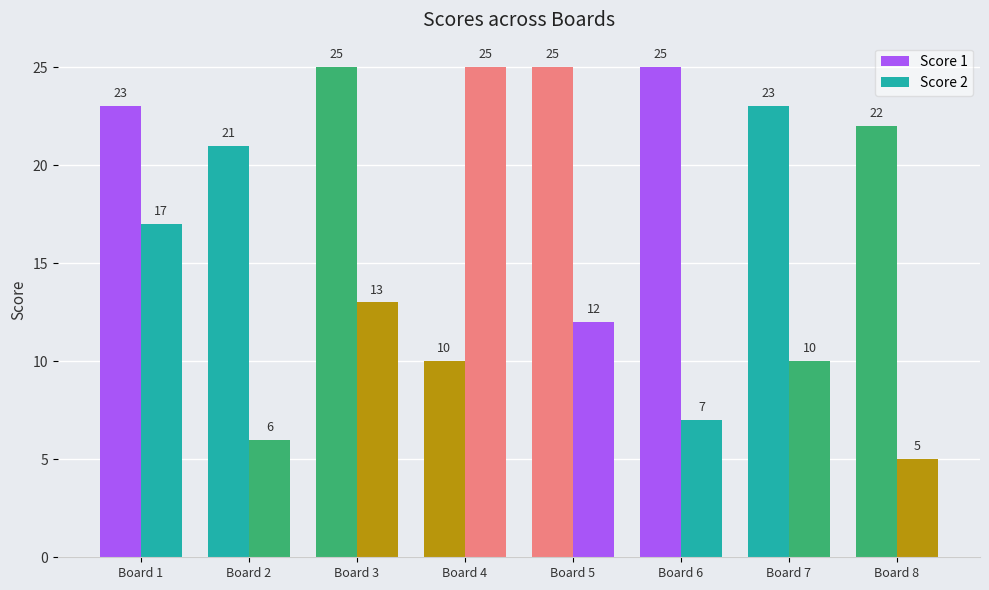

How many groups of bars are there?

8